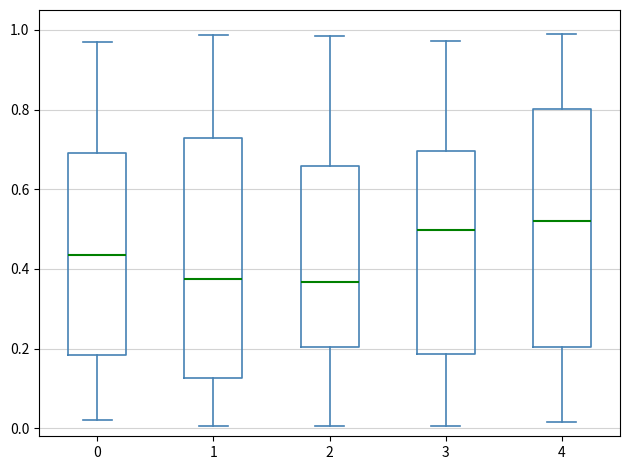

Reading left to right, transcribe this box plot: for each box, give where its median line is, the range the box spans, and where its two whiskers end, as read against the y-axis. The values are not printed on the chart, so give them approximately, as read against the axis.

0: median 0.44, box 0.18 to 0.70, whiskers 0.02 to 0.96
1: median 0.38, box 0.12 to 0.72, whiskers 0.00 to 0.98
2: median 0.36, box 0.20 to 0.66, whiskers 0.00 to 0.98
3: median 0.50, box 0.18 to 0.70, whiskers 0.00 to 0.98
4: median 0.52, box 0.20 to 0.80, whiskers 0.02 to 1.00